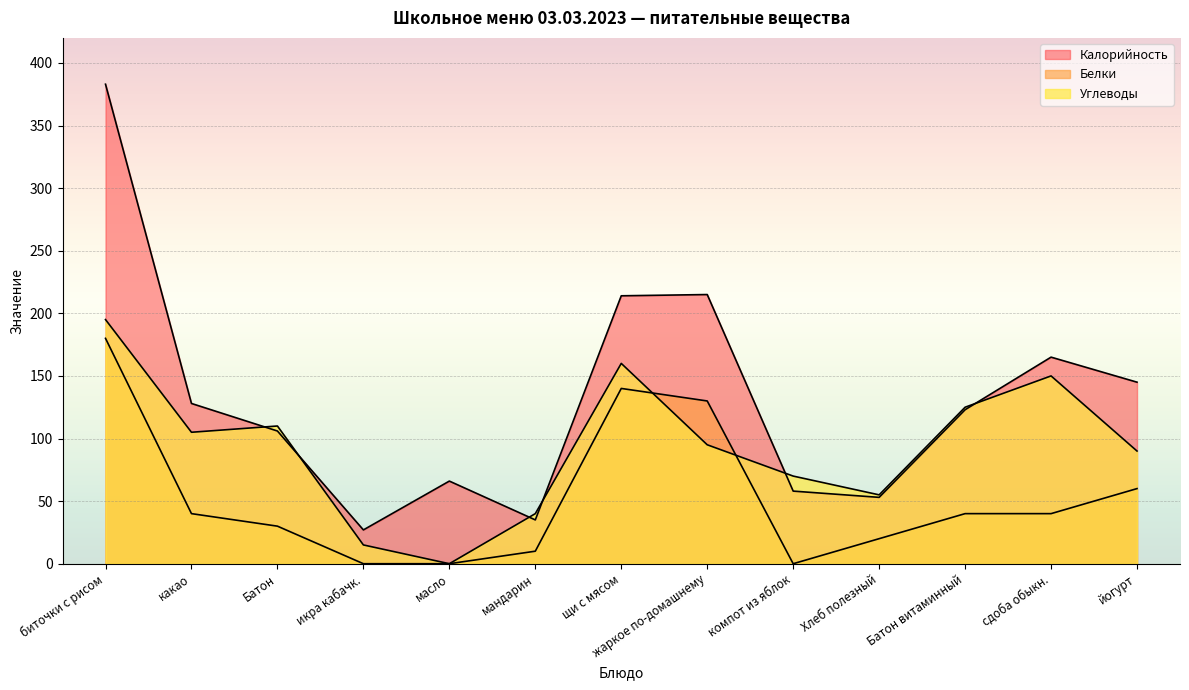

Which series has the widest spread of values?

Калорийность